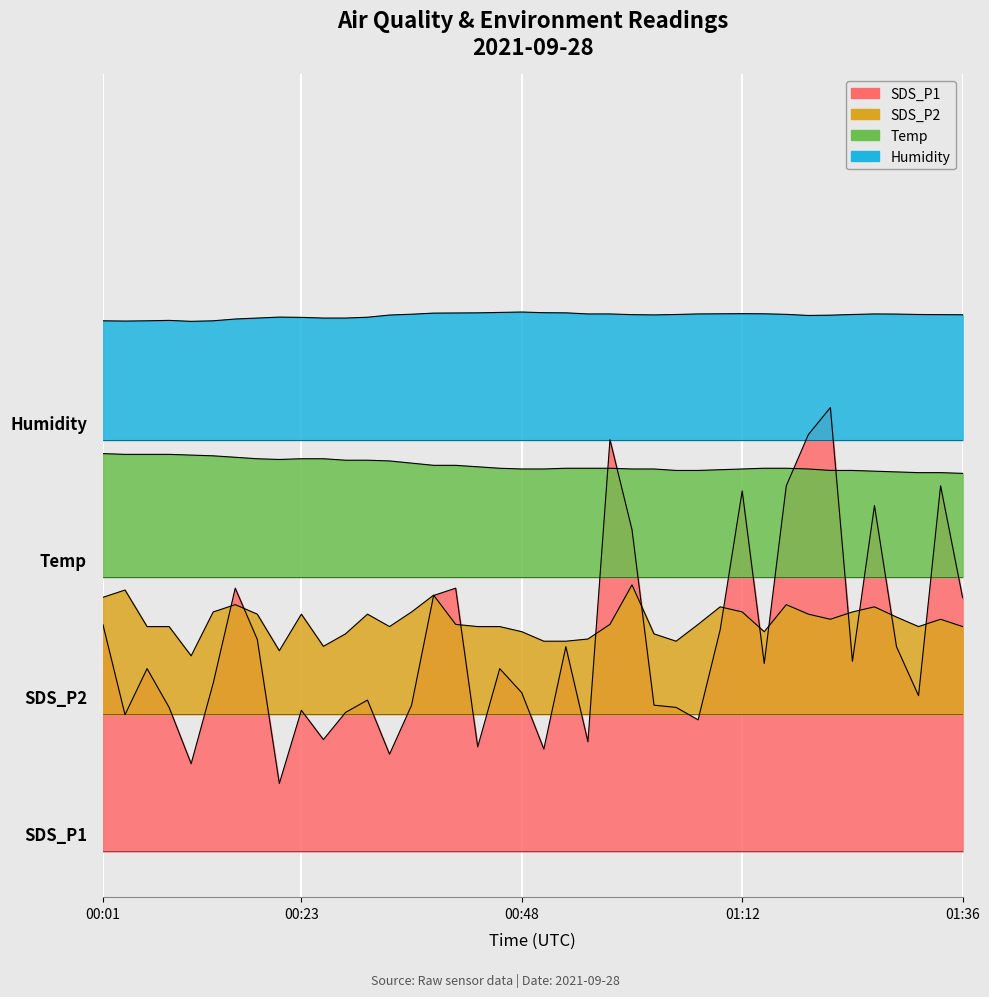

Which series has the largest range (max minus min)?

SDS_P1